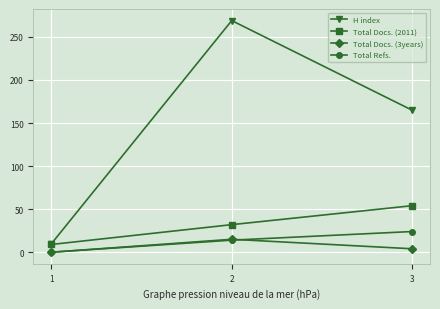

Which series has the largest range (max minus min)?

H index